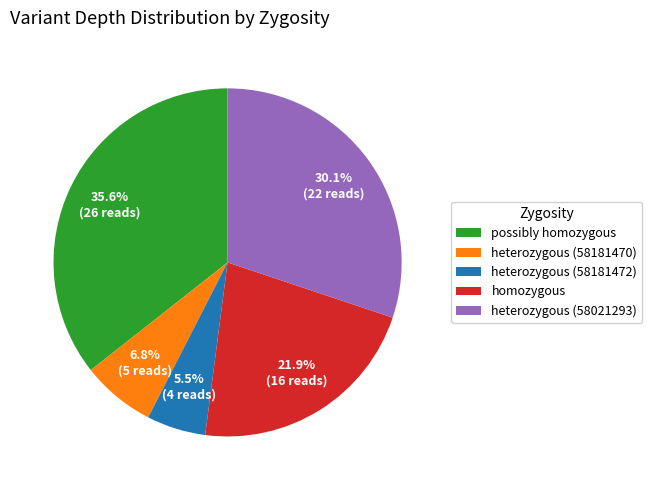

Between heterozygous (58021293) and possibly homozygous, which is larger?

possibly homozygous